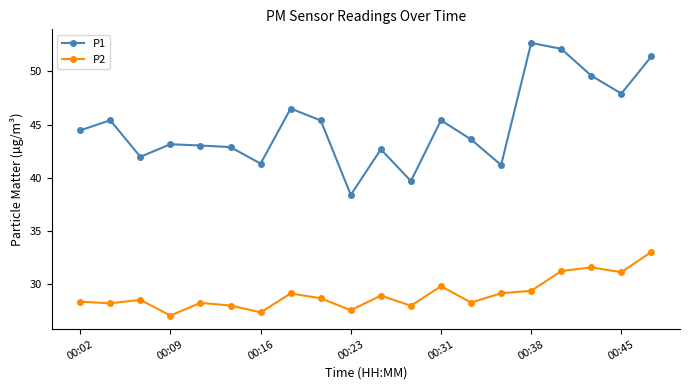

What is the lowest value of the P2 series?

27.1